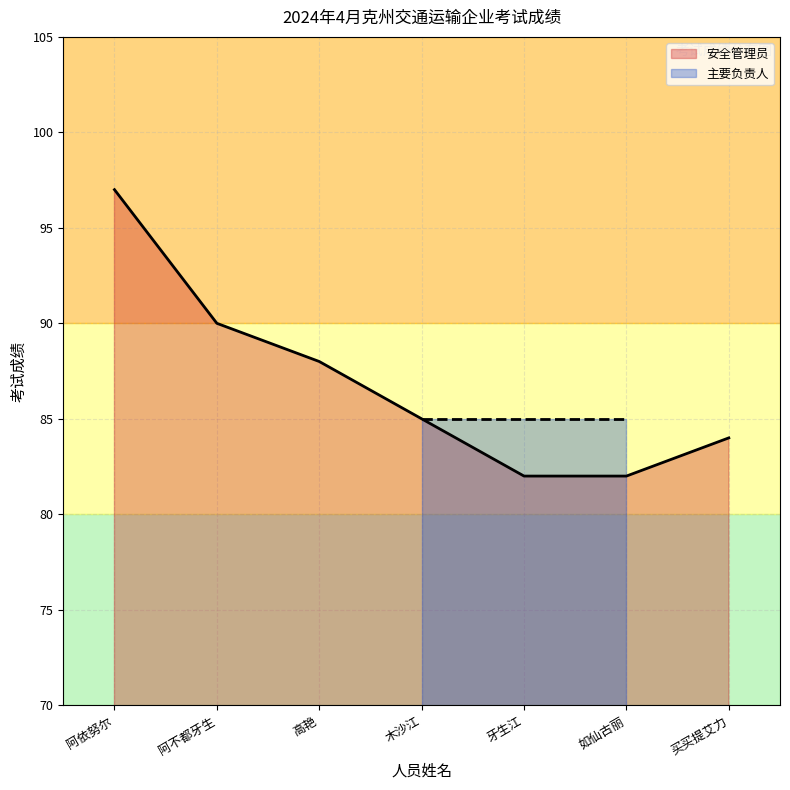

Approximately how many times larger is the value at 木沙江 compared to 买买提艾力?

1.0